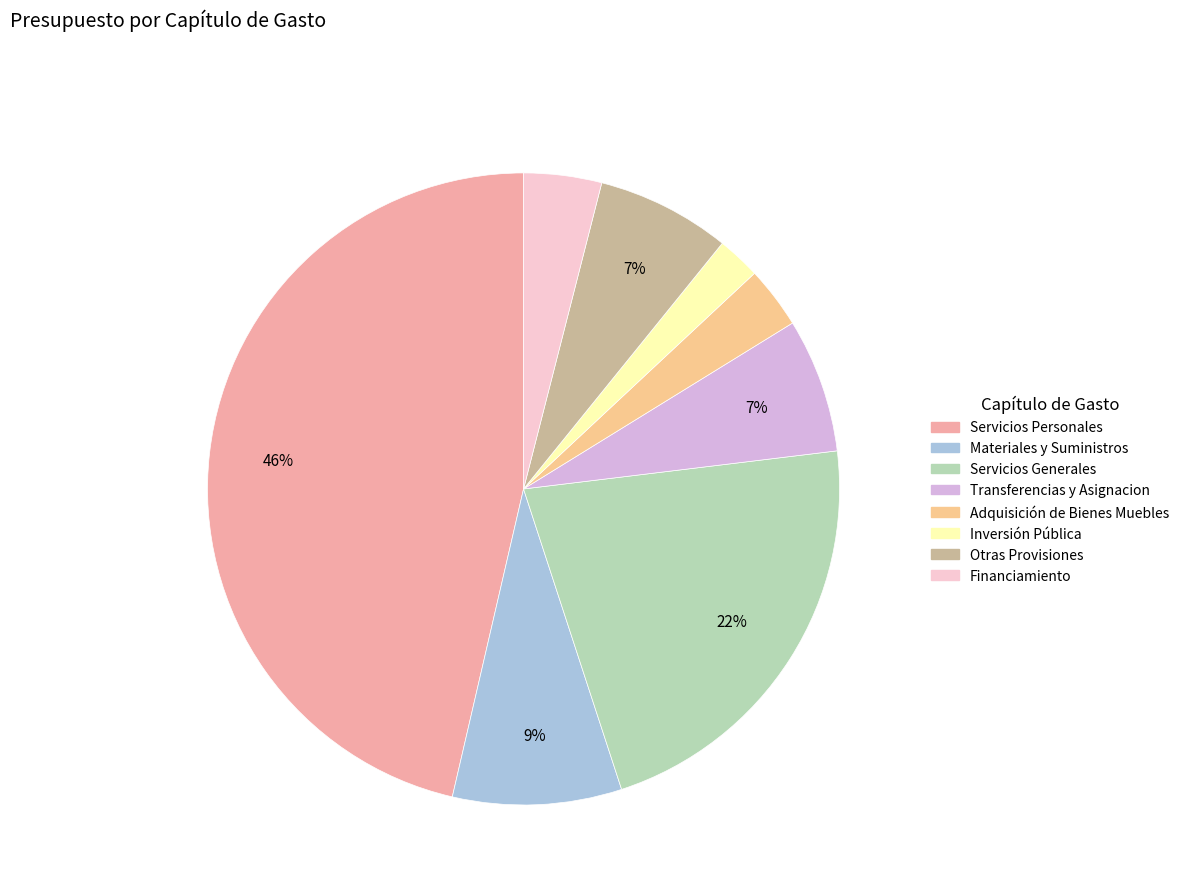

Is the sum of Financiamiento and Materiales y Suministros greater than half?

No